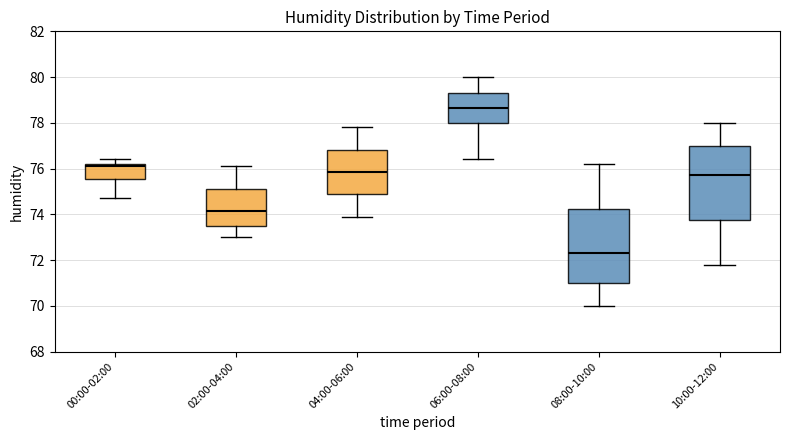

Reading left to right, read every box against the y-axis: the position of its median line, the range the box covers, and the ends of its whiskers. The values are not printed on the chart, so give them approximately, as read against the axis.

00:00-02:00: median 76.2 (just below the box's upper edge), box 75.6 to 76.2, whiskers 74.8 to 76.4
02:00-04:00: median 74.2, box 73.6 to 75.2, whiskers 73.0 to 76.2
04:00-06:00: median 75.8, box 74.8 to 76.8, whiskers 74.0 to 77.8
06:00-08:00: median 78.6, box 78.0 to 79.4, whiskers 76.4 to 80.0
08:00-10:00: median 72.4, box 71.0 to 74.2, whiskers 70.0 to 76.2
10:00-12:00: median 75.8, box 73.8 to 77.0, whiskers 71.8 to 78.0